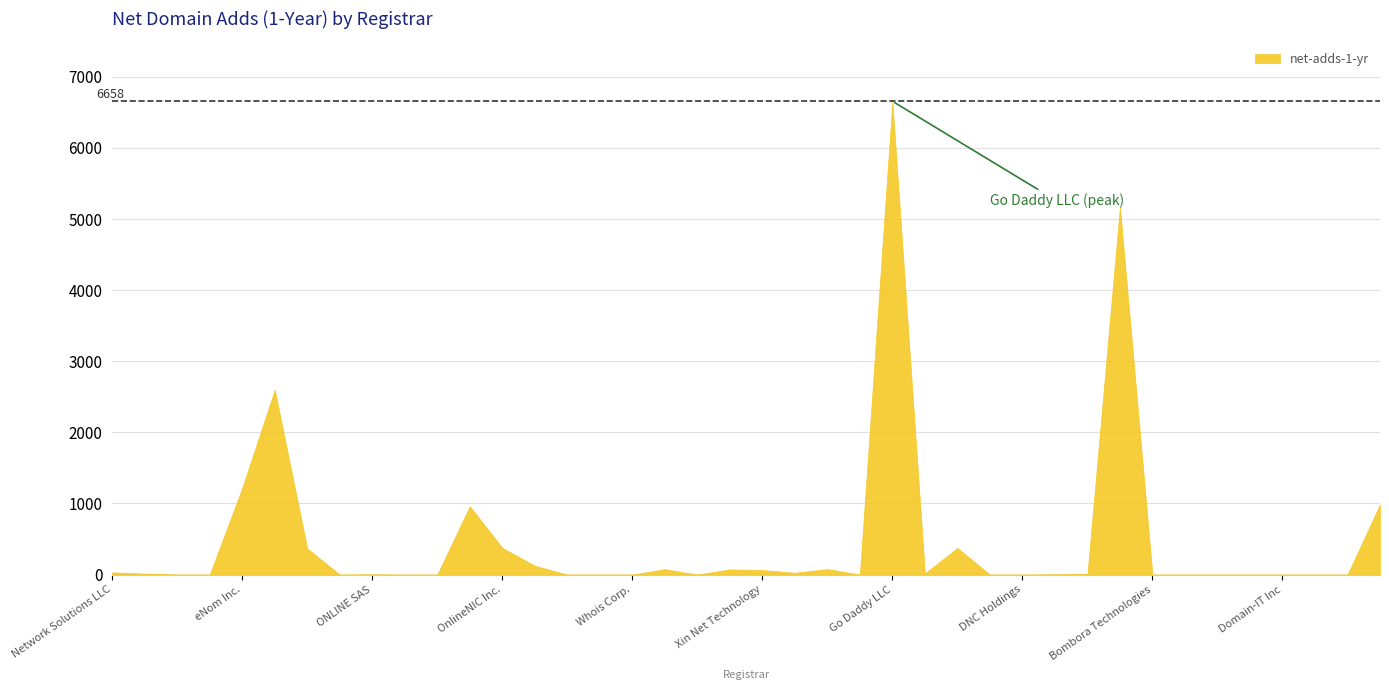

Does the chart have visible grid lines?

Yes